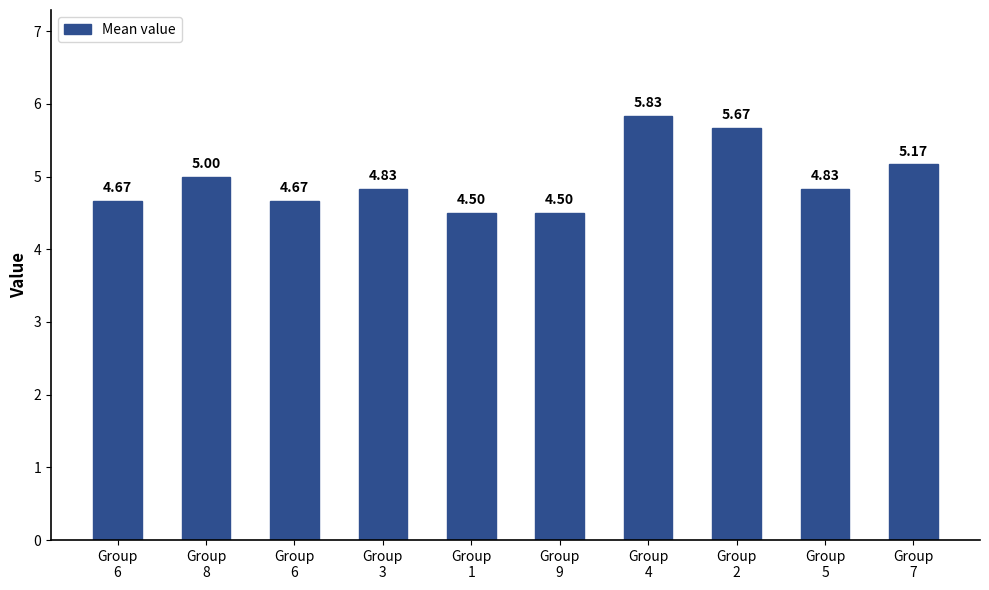

How many bars are there in total?

10